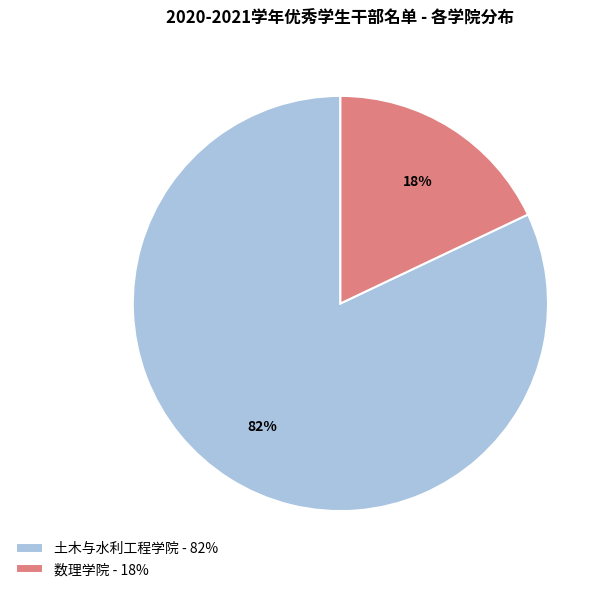

Which category has the smallest portion of the pie?

数理学院